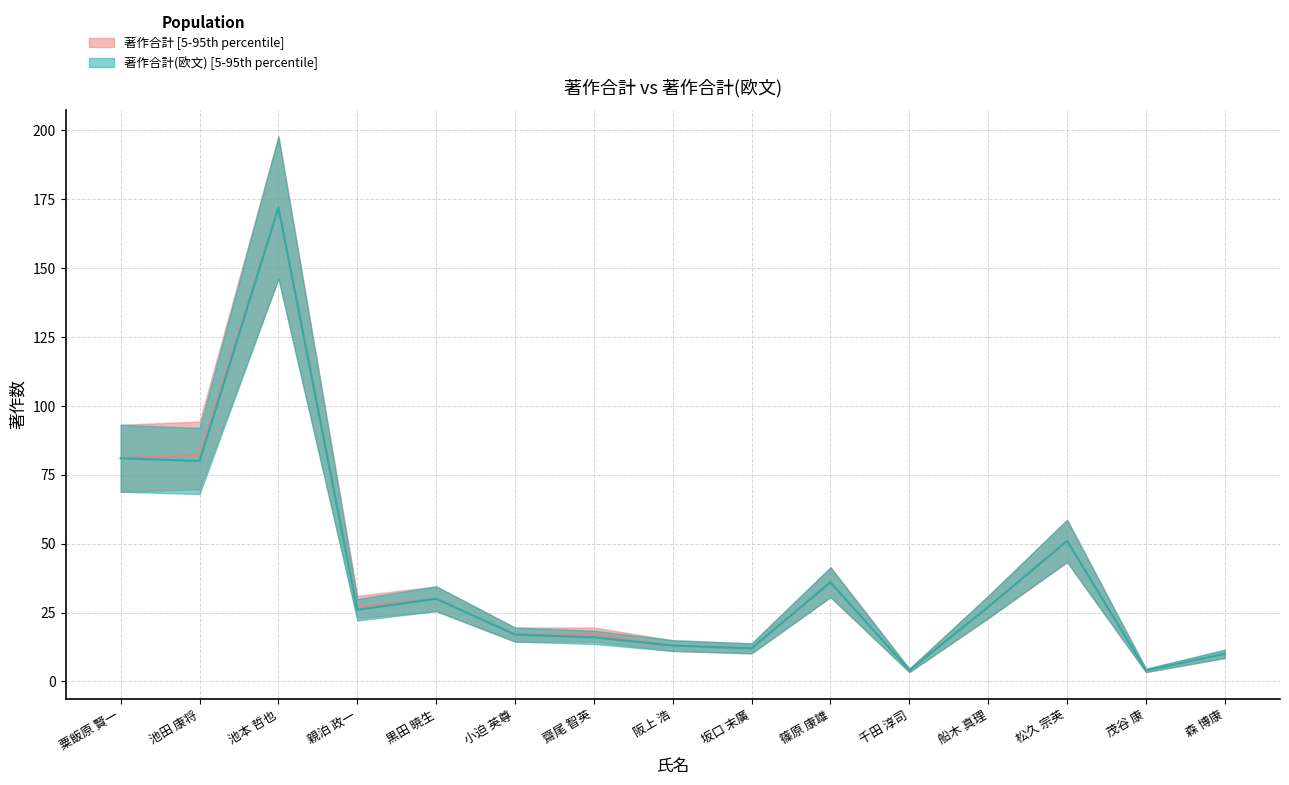

What is the difference between the 著作合計(欧文) values at 茂谷 康 and 篠原 康雄?

32